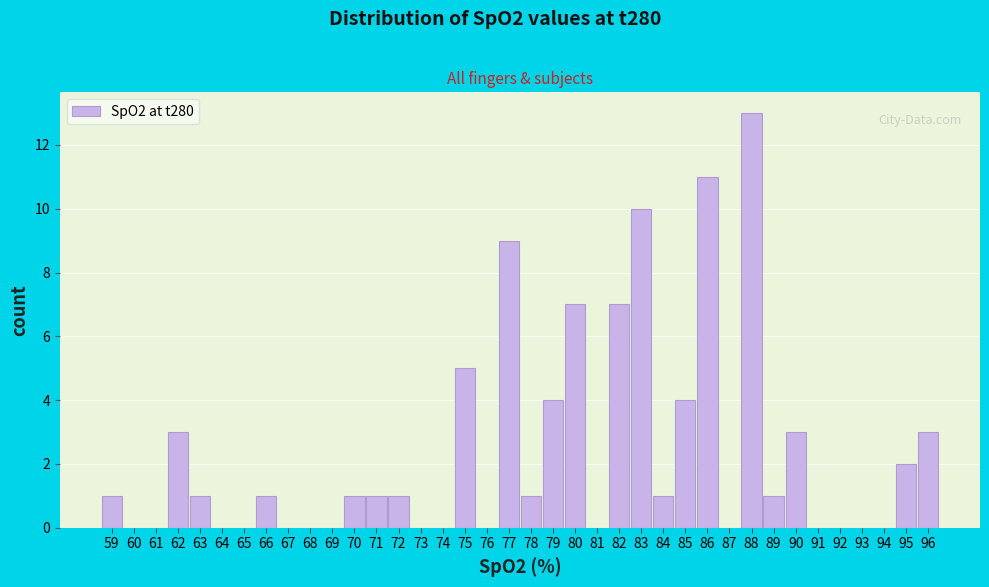

Reading left to right, transcribe this chart: for each bar, give the range it covers on the x-axis and its height. The values are not printed on the chart, so give them approximately, as read against the axis.

58.5 to 59.5: 1
59.5 to 60.5: 0
60.5 to 61.5: 0
61.5 to 62.5: 3
62.5 to 63.5: 1
63.5 to 64.5: 0
64.5 to 65.5: 0
65.5 to 66.5: 1
66.5 to 67.5: 0
67.5 to 68.5: 0
68.5 to 69.5: 0
69.5 to 70.5: 1
70.5 to 71.5: 1
71.5 to 72.5: 1
72.5 to 73.5: 0
73.5 to 74.5: 0
74.5 to 75.5: 5
75.5 to 76.5: 0
76.5 to 77.5: 9
77.5 to 78.5: 1
78.5 to 79.5: 4
79.5 to 80.5: 7
80.5 to 81.5: 0
81.5 to 82.5: 7
82.5 to 83.5: 10
83.5 to 84.5: 1
84.5 to 85.5: 4
85.5 to 86.5: 11
86.5 to 87.5: 0
87.5 to 88.5: 13
88.5 to 89.5: 1
89.5 to 90.5: 3
90.5 to 91.5: 0
91.5 to 92.5: 0
92.5 to 93.5: 0
93.5 to 94.5: 0
94.5 to 95.5: 2
95.5 to 96.5: 3